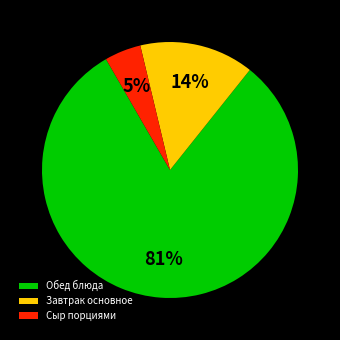

To the nearest percent, what is the average slice percentage?

33%